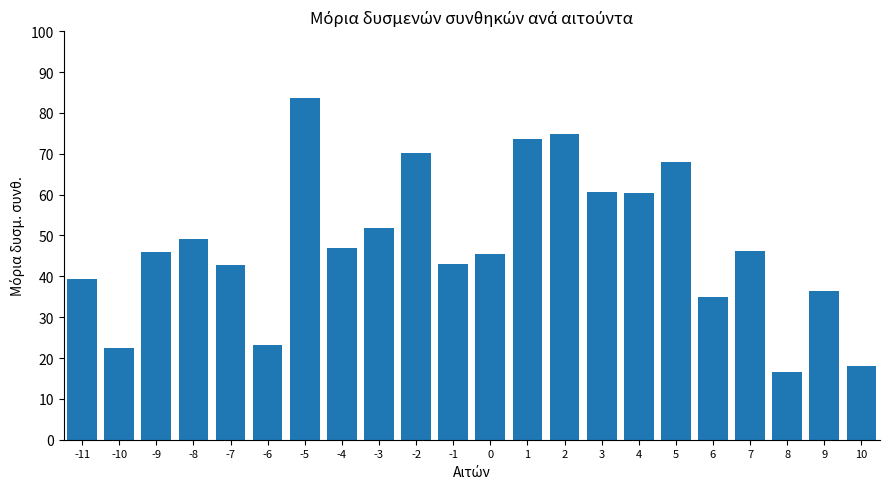

What is the difference between the second highest and minimum values?

58.3